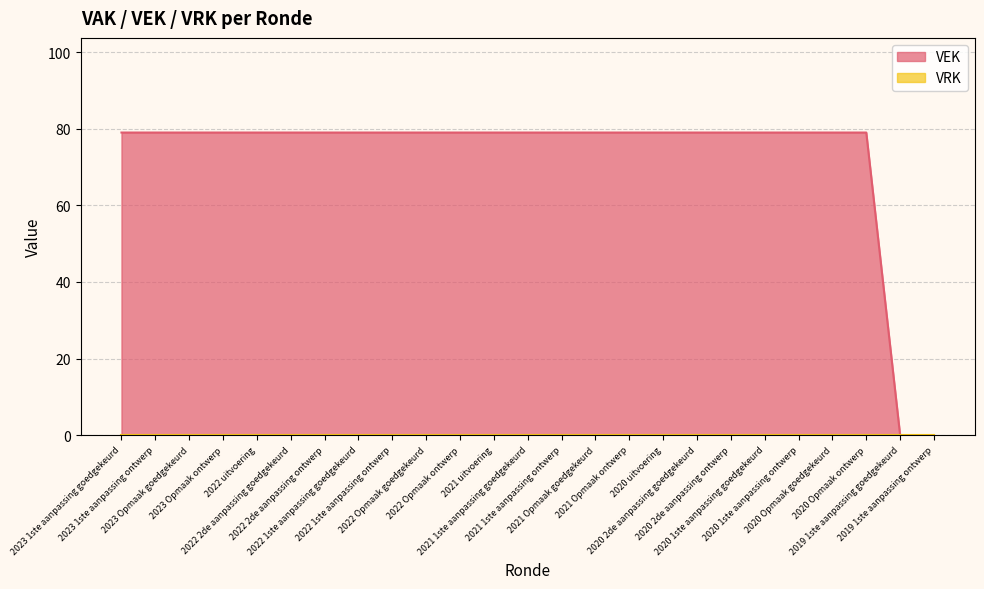

How many distinct data groups are displayed?

2